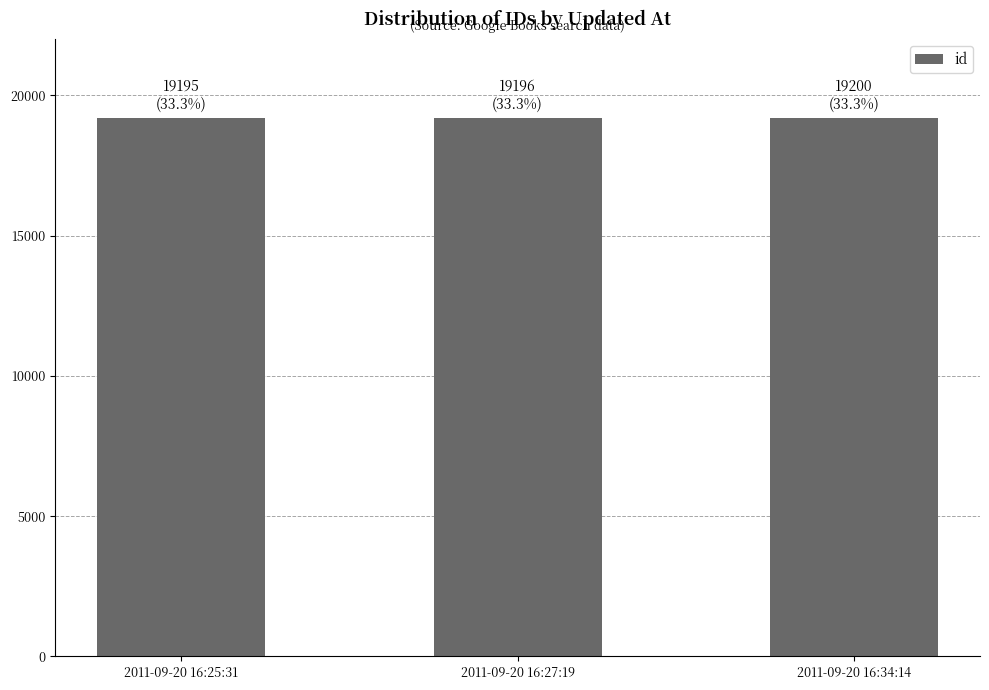

Is it true that the value at 2011-09-20 16:27:19 is 19196?

True